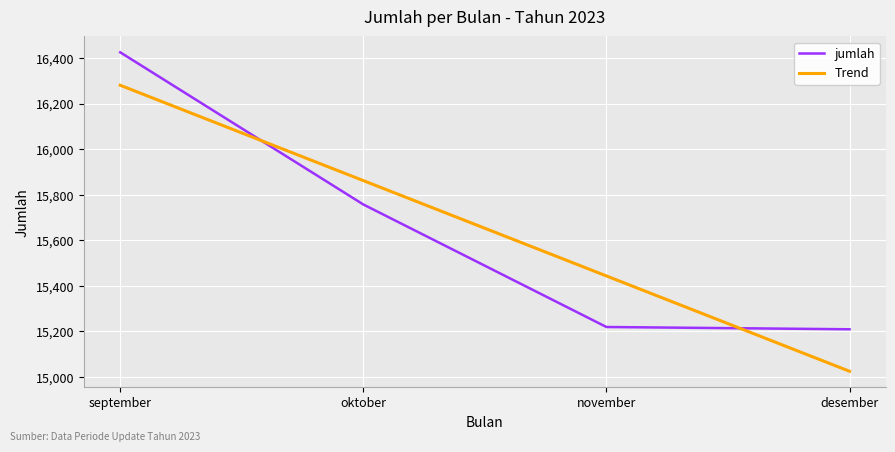

The jumlah series shows 5115.1 at oktober. True or false?

False